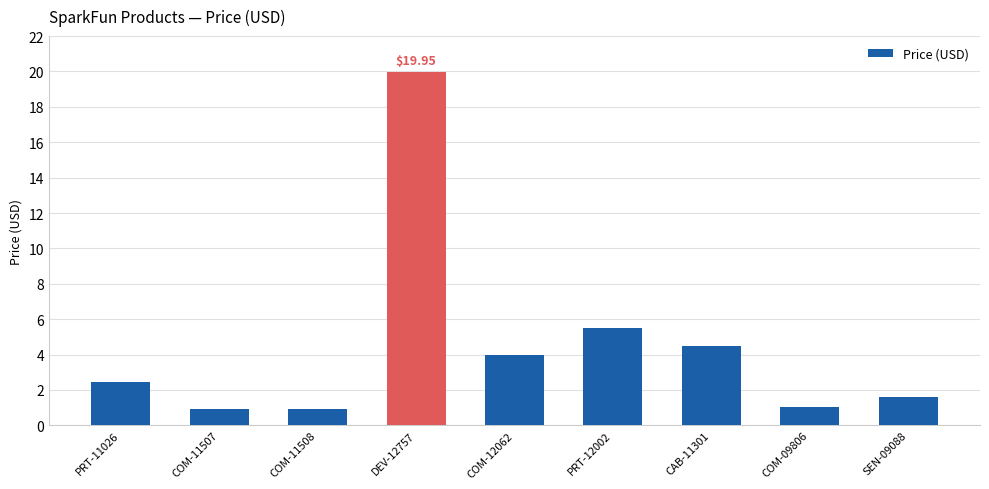

Which has a higher value, COM-11507 or COM-12062?

COM-12062